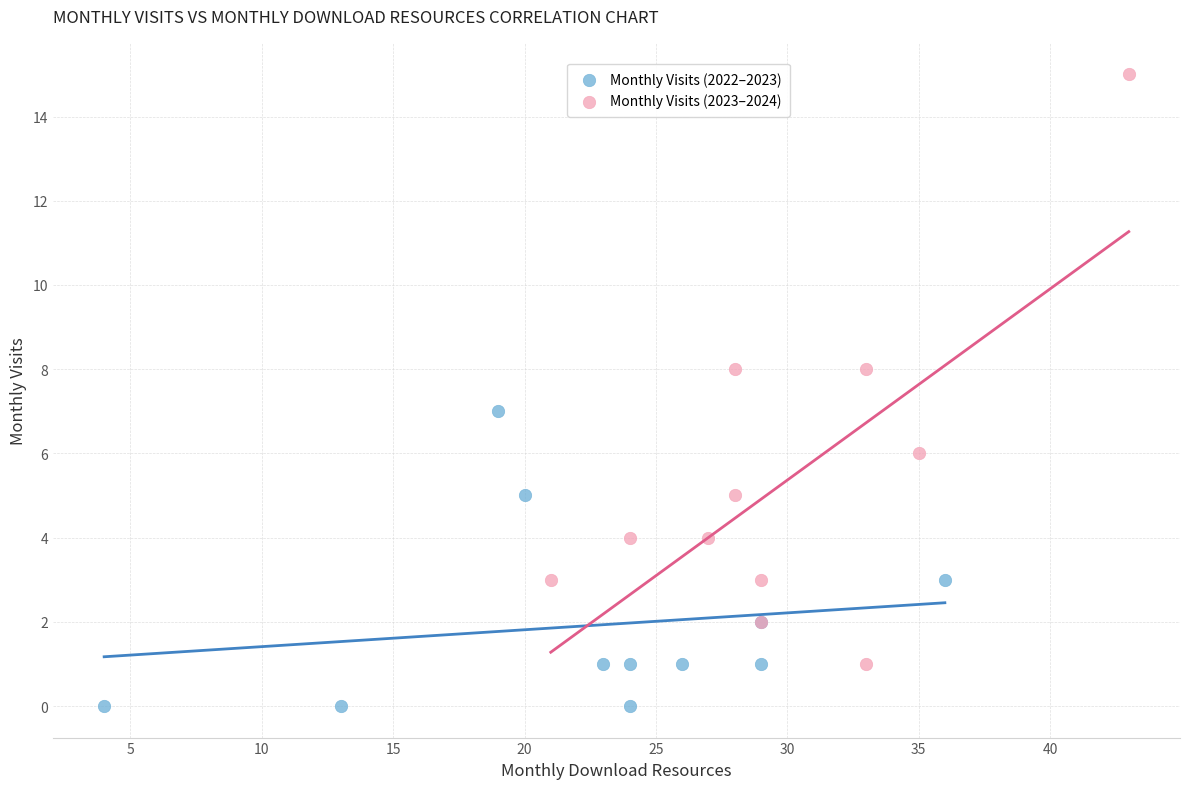

Which series contains the lowest Y value?

Monthly Visits (2022–2023)